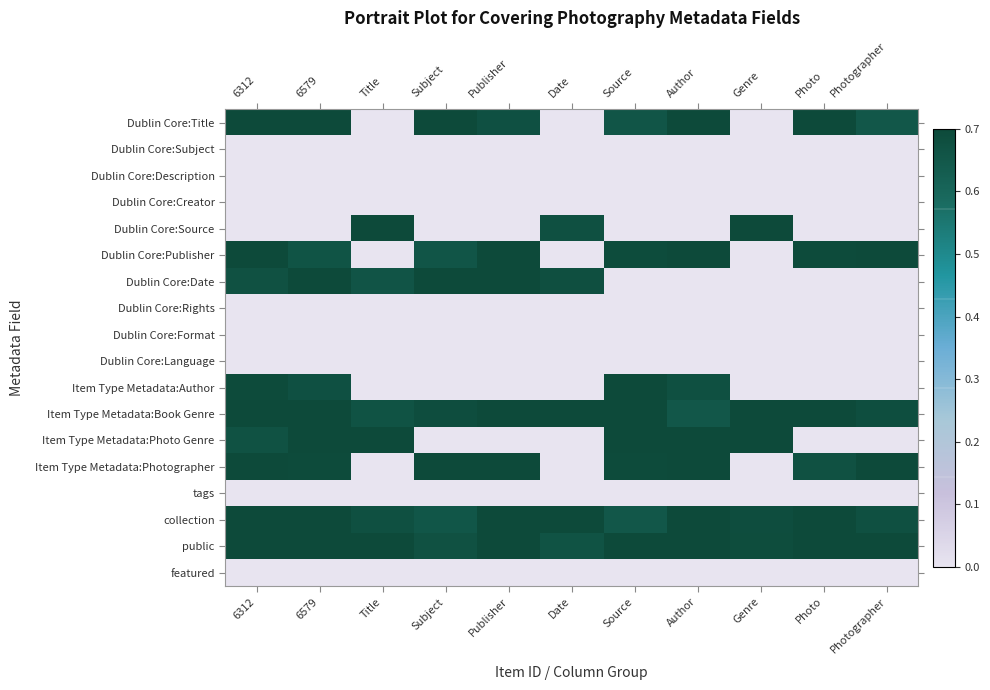

At which category is the sum across all series the highest?

6312